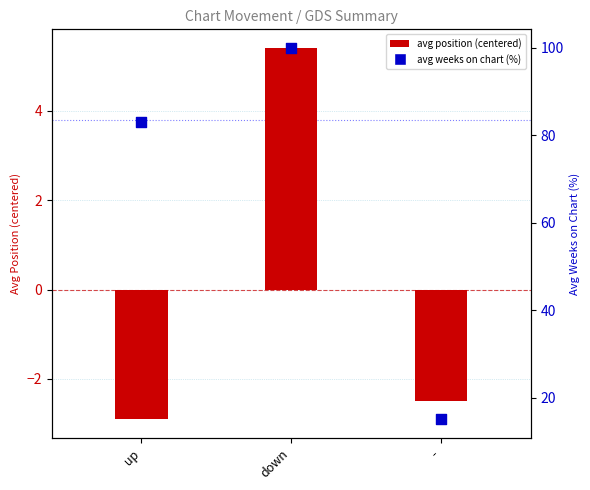

At how many categories does at least one series exceed 5?

3